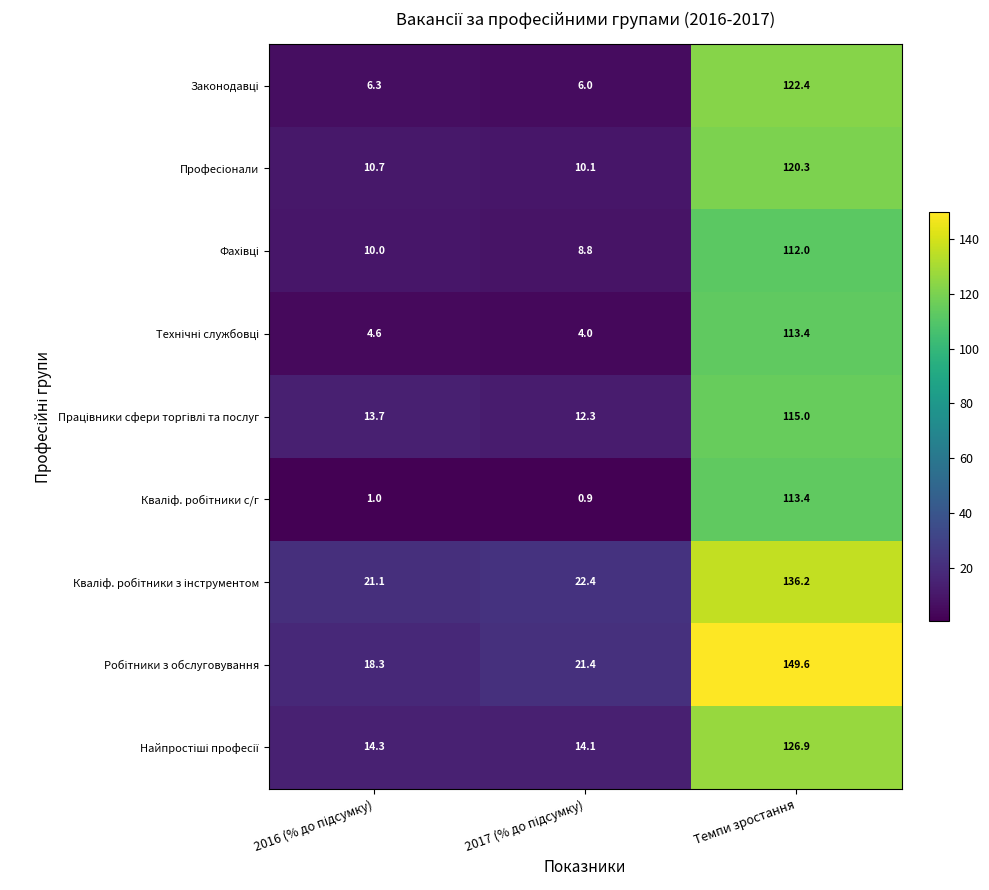

How many categories are shown in the chart?

3